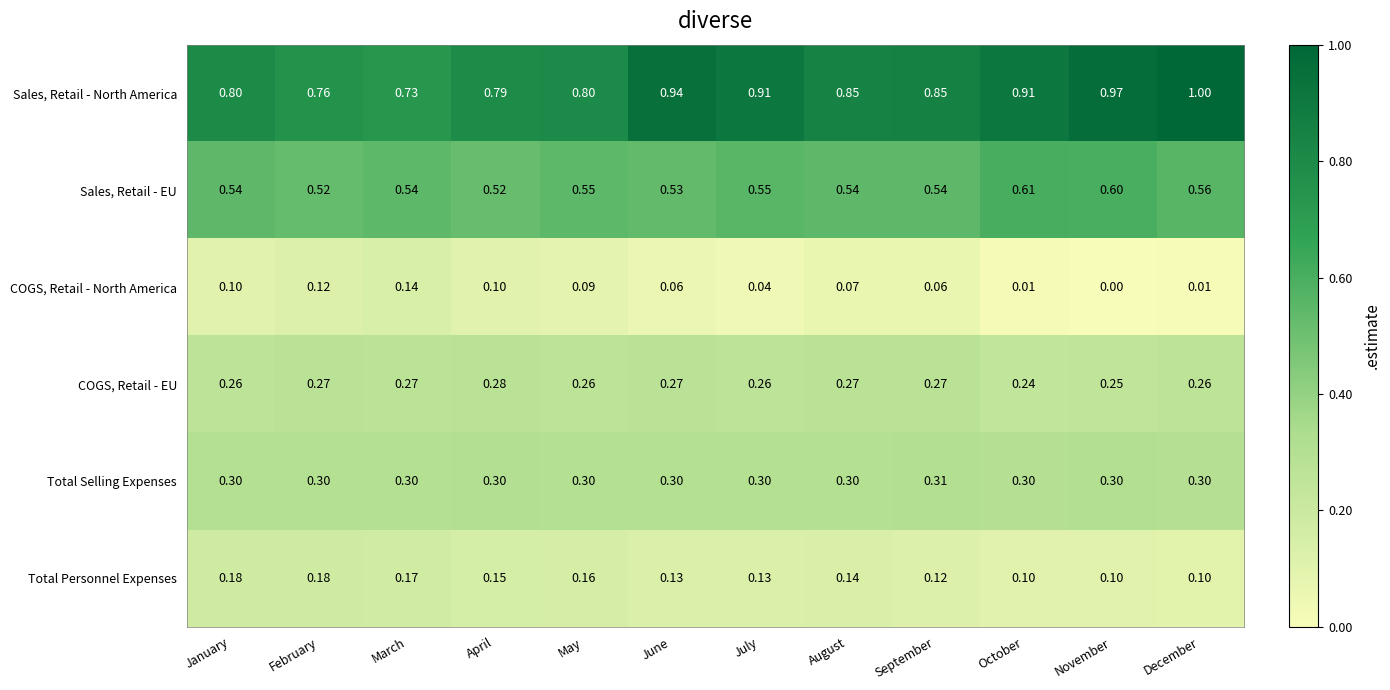

How many series are shown in this chart?

6